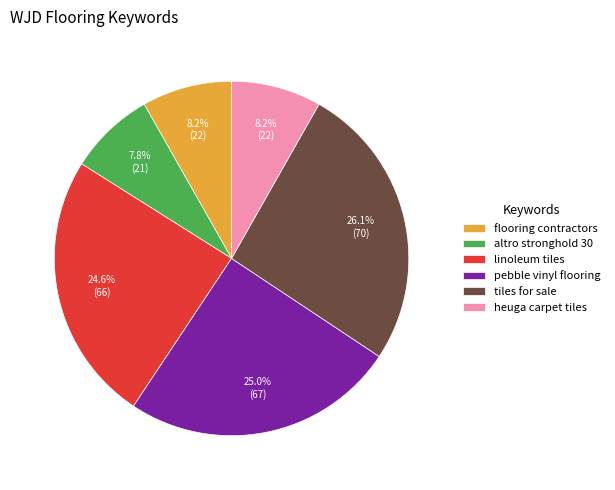

Count the number of slices in the pie.

6